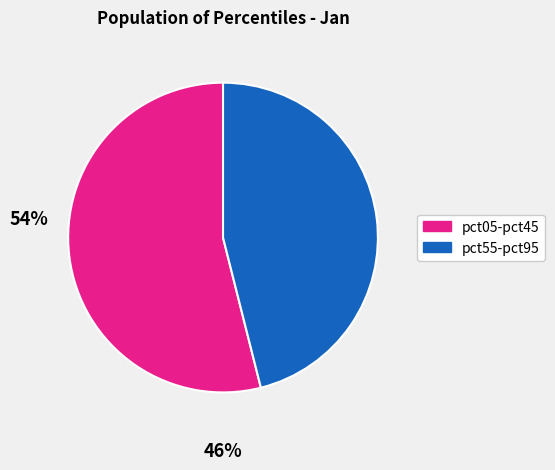

Does any single category account for the majority?

Yes